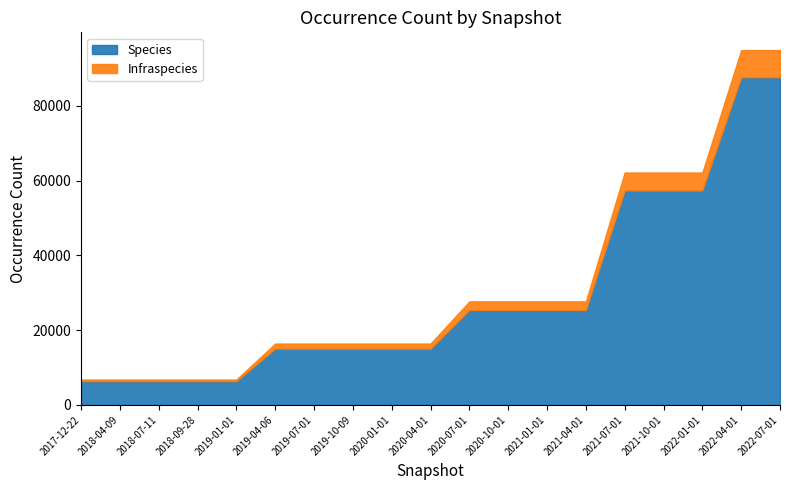

What is the approximate value of Species at 2022-04-01, to the nearest 100?

87700